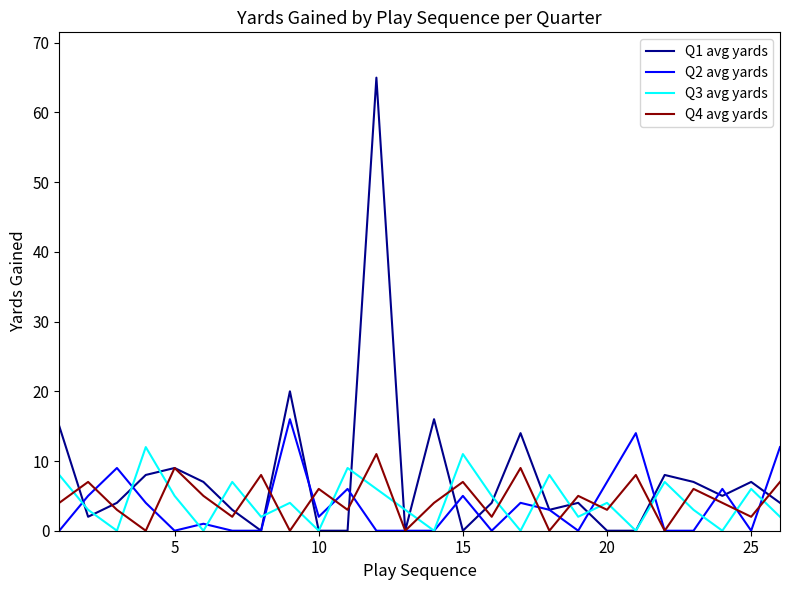

Which series has the widest spread of values?

Q1 avg yards